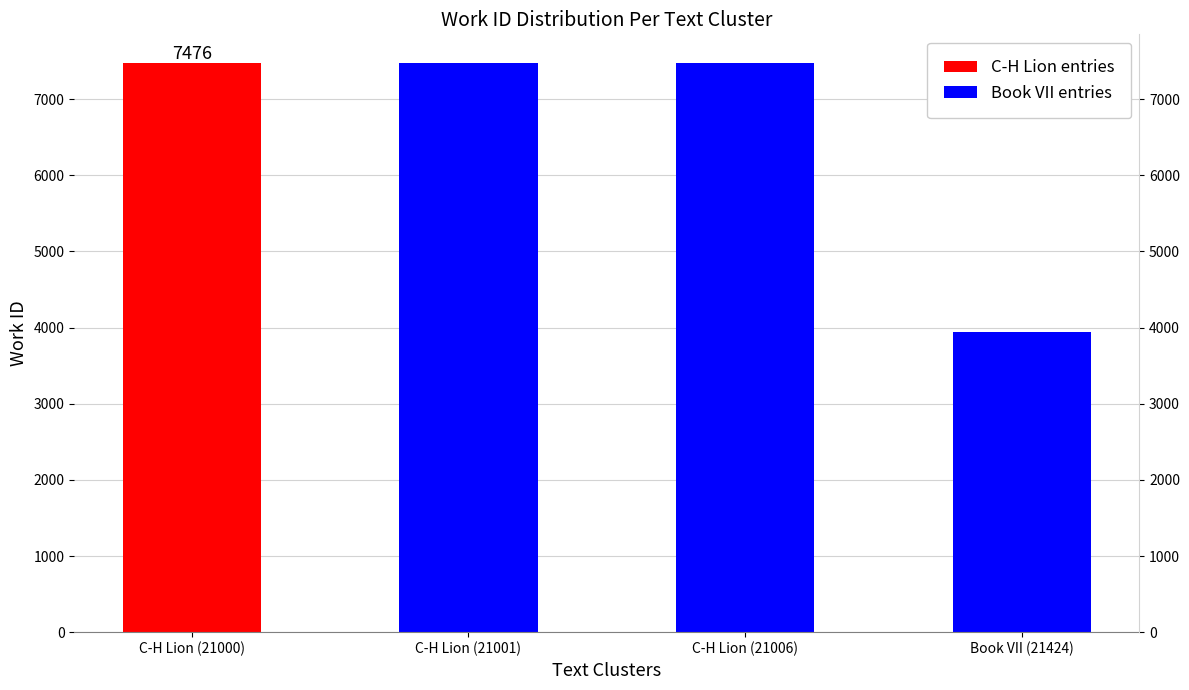

Rank the categories by value from highest to lowest.

C-H Lion (21000), C-H Lion (21001), C-H Lion (21006), Book VII (21424)